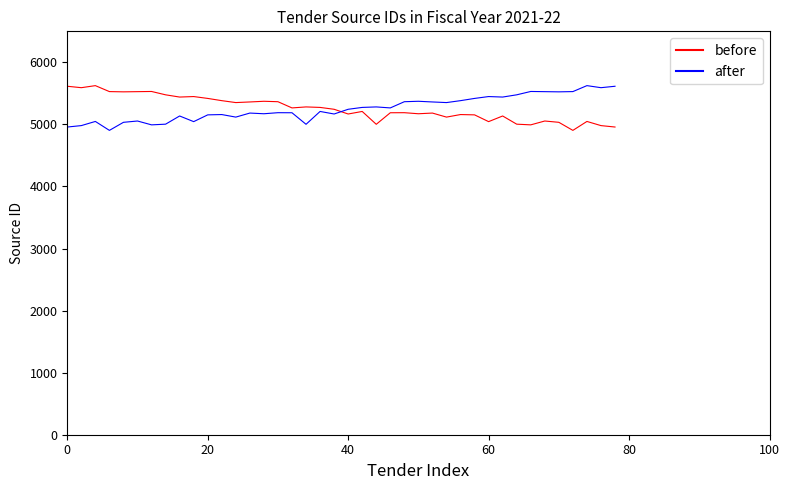

What is the greatest value displayed?

5625